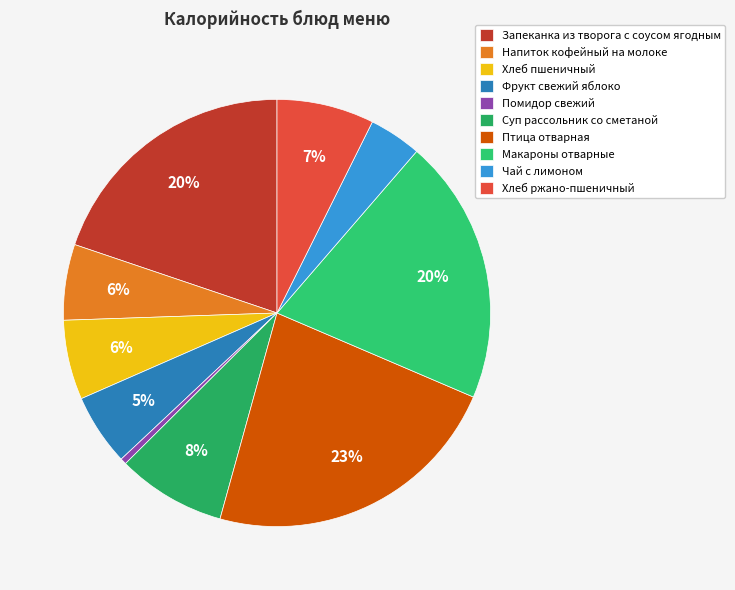

Which slice is the smallest?

Помидор свежий